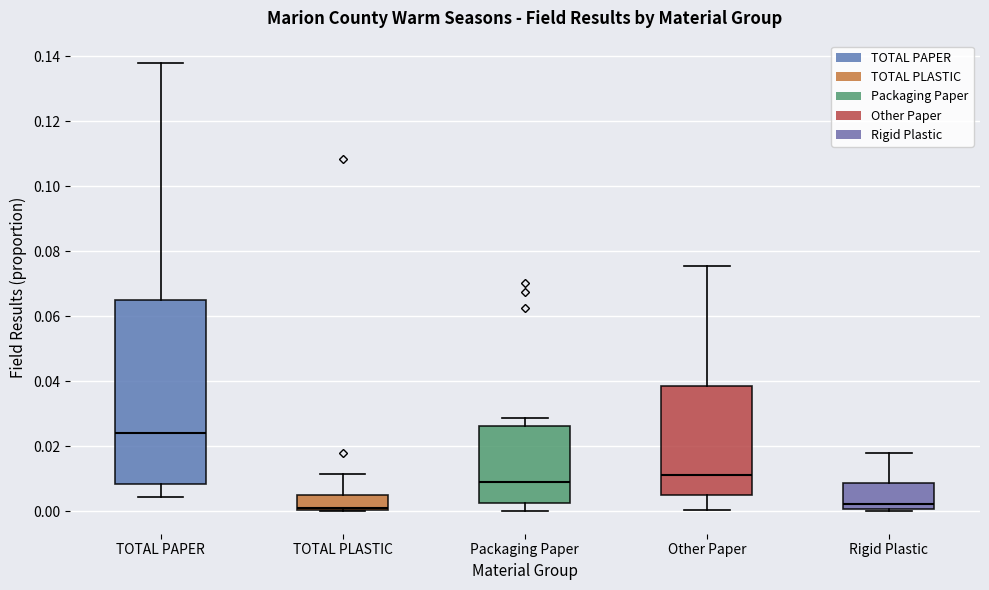

Comparing the boxes themselves (not the whiskers), which one is the tallest?

TOTAL PAPER